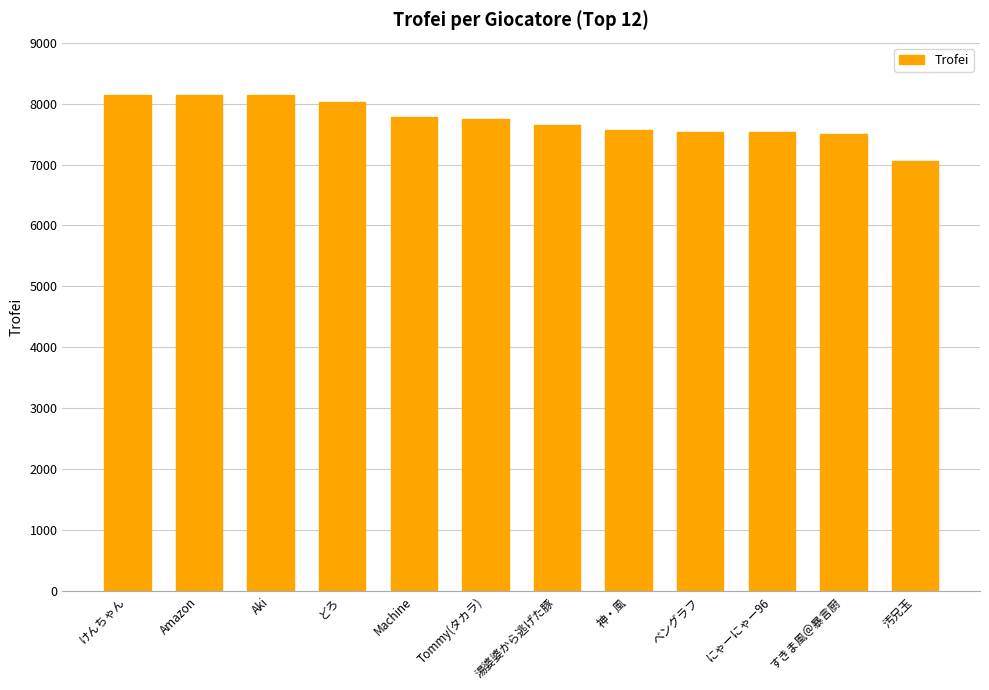

What is the change in value from Amazon to 汚兄玉?

-1076